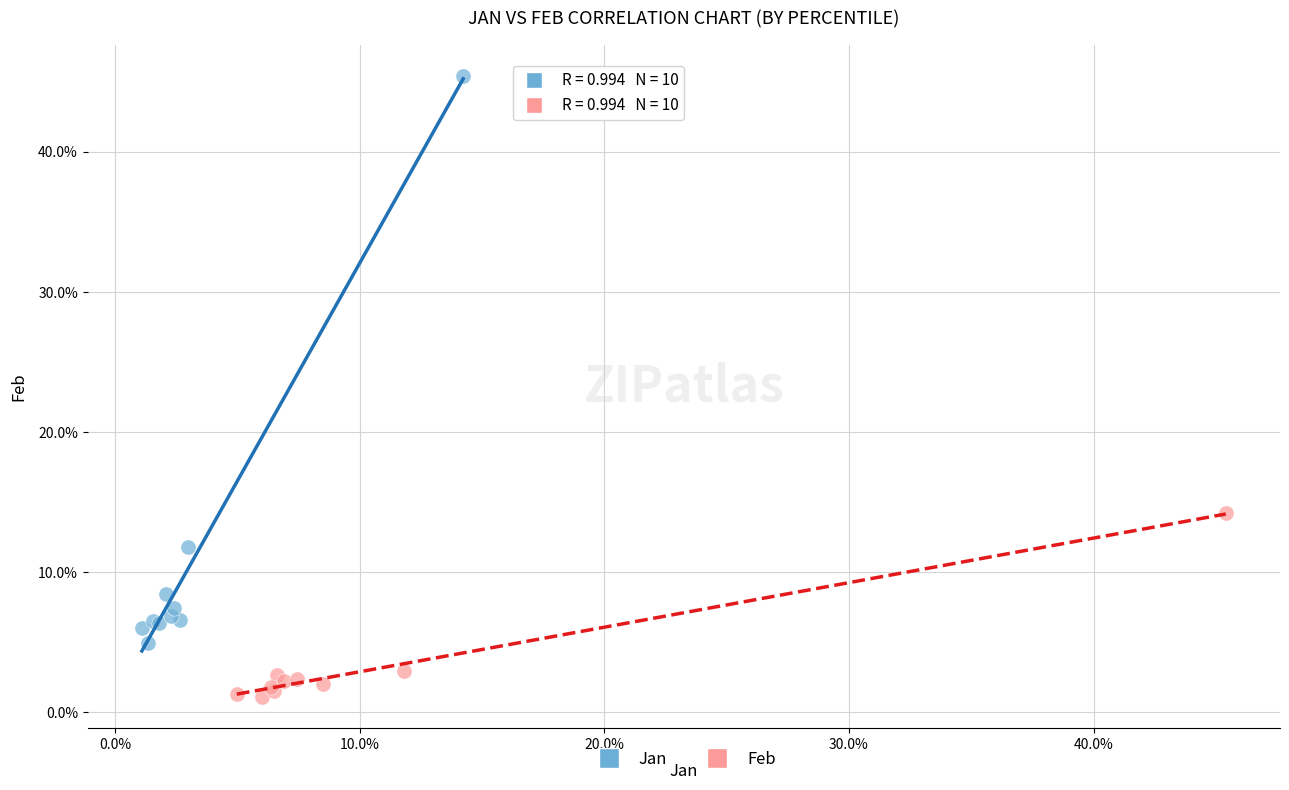

What are all the series names shown in the legend?

Jan, Feb